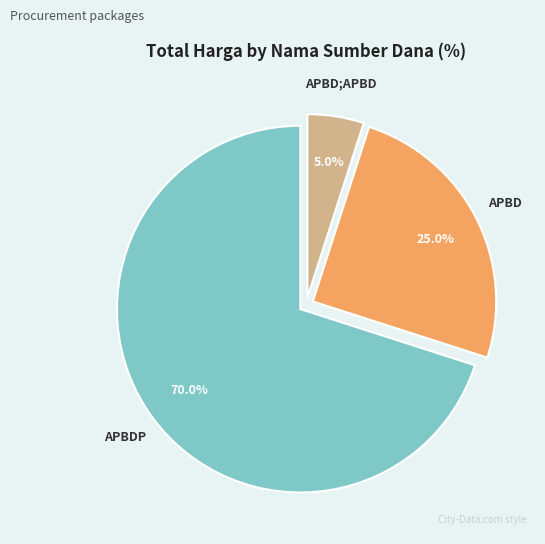

How many segments does this pie chart have?

3